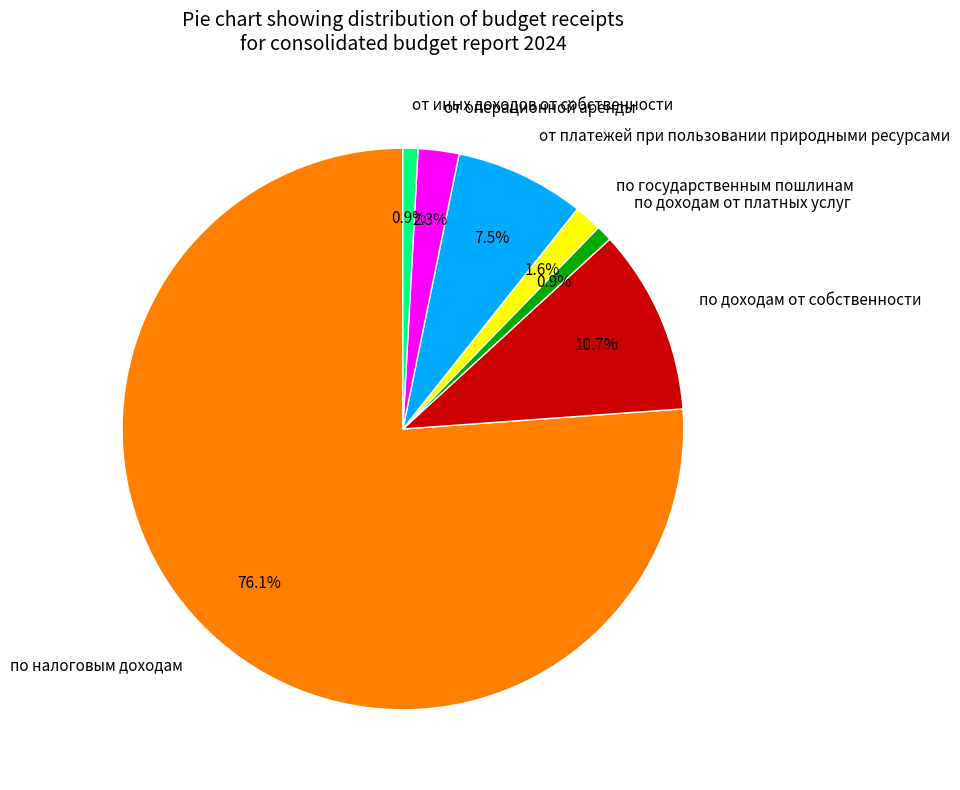

Combined, what portion of the pie is по государственным пошлинам and по доходам от платных услуг?

2.5%